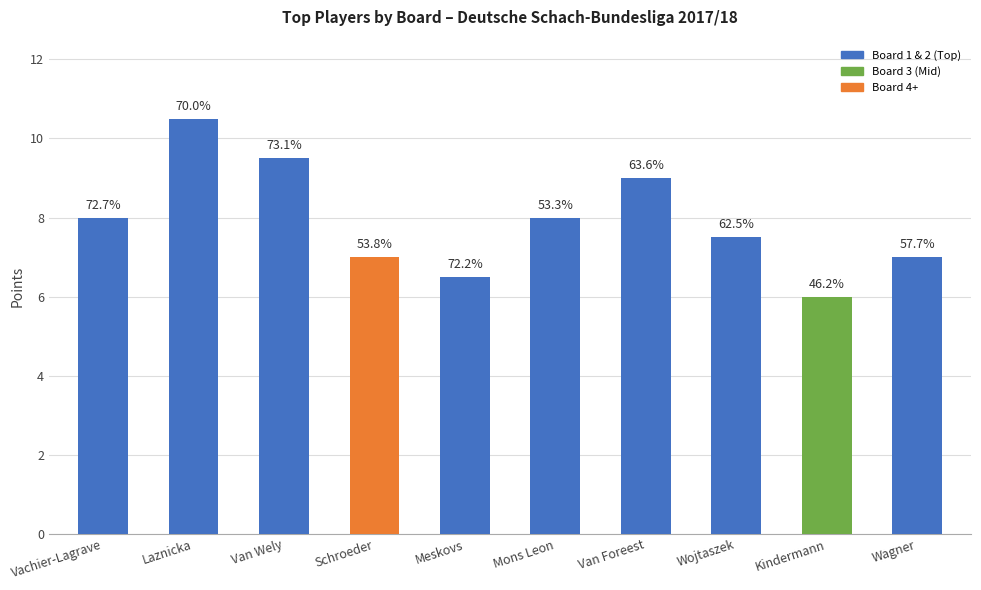

How many values are between 7 and 9?

6